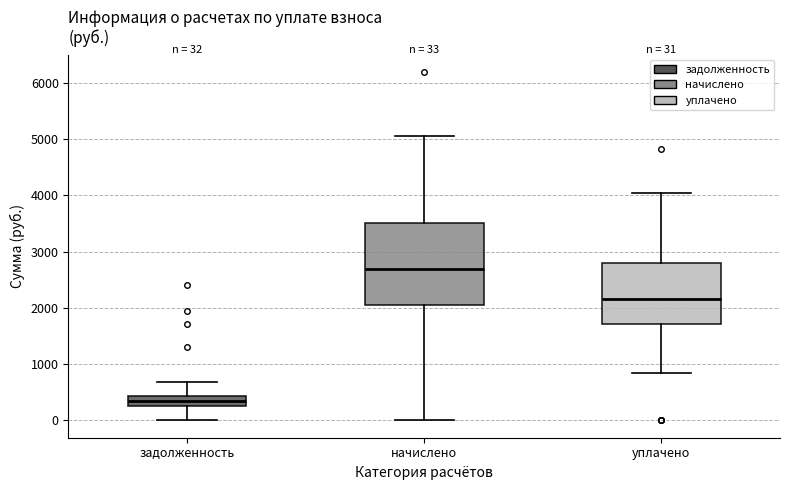

Which box has the highest median line?

начислено